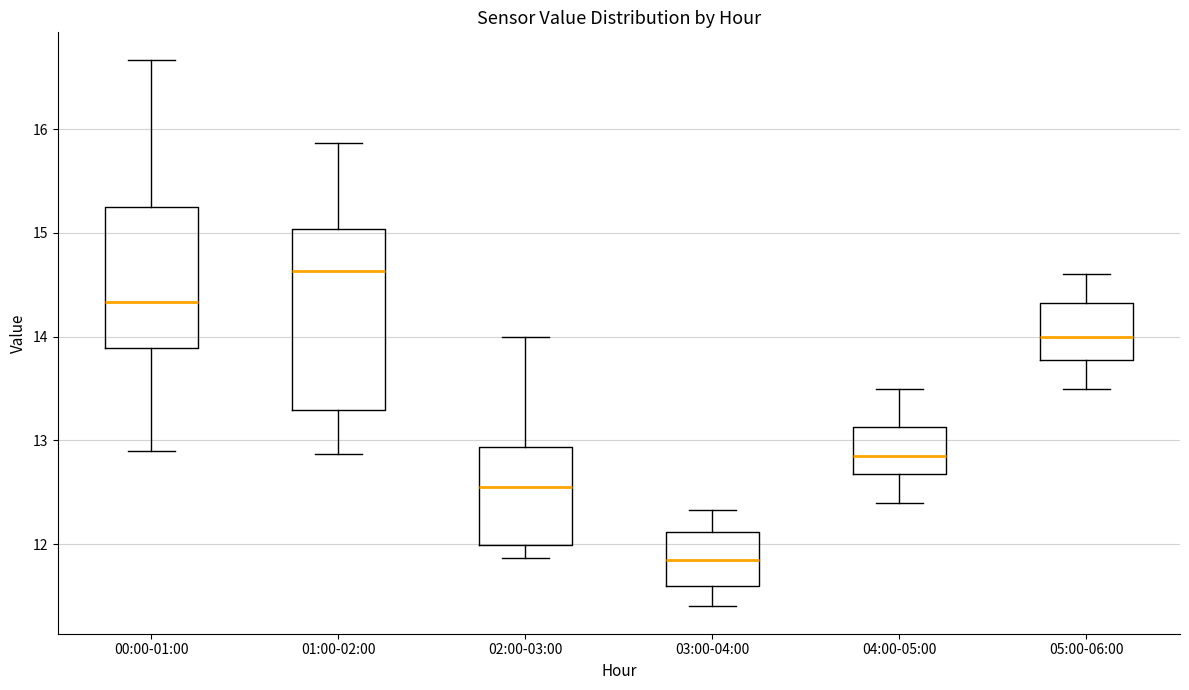

Reading left to right, transcribe this box plot: for each box, give where its median line is, the range the box spans, and where its two whiskers end, as read against the y-axis. The values are not printed on the chart, so give them approximately, as read against the axis.

00:00-01:00: median 14.3, box 13.9 to 15.3, whiskers 12.9 to 16.7
01:00-02:00: median 14.6, box 13.3 to 15.0, whiskers 12.9 to 15.9
02:00-03:00: median 12.6, box 12.0 to 12.9, whiskers 11.9 to 14.0
03:00-04:00: median 11.9, box 11.6 to 12.1, whiskers 11.4 to 12.3
04:00-05:00: median 12.9, box 12.7 to 13.1, whiskers 12.4 to 13.5
05:00-06:00: median 14.0, box 13.8 to 14.3, whiskers 13.5 to 14.6